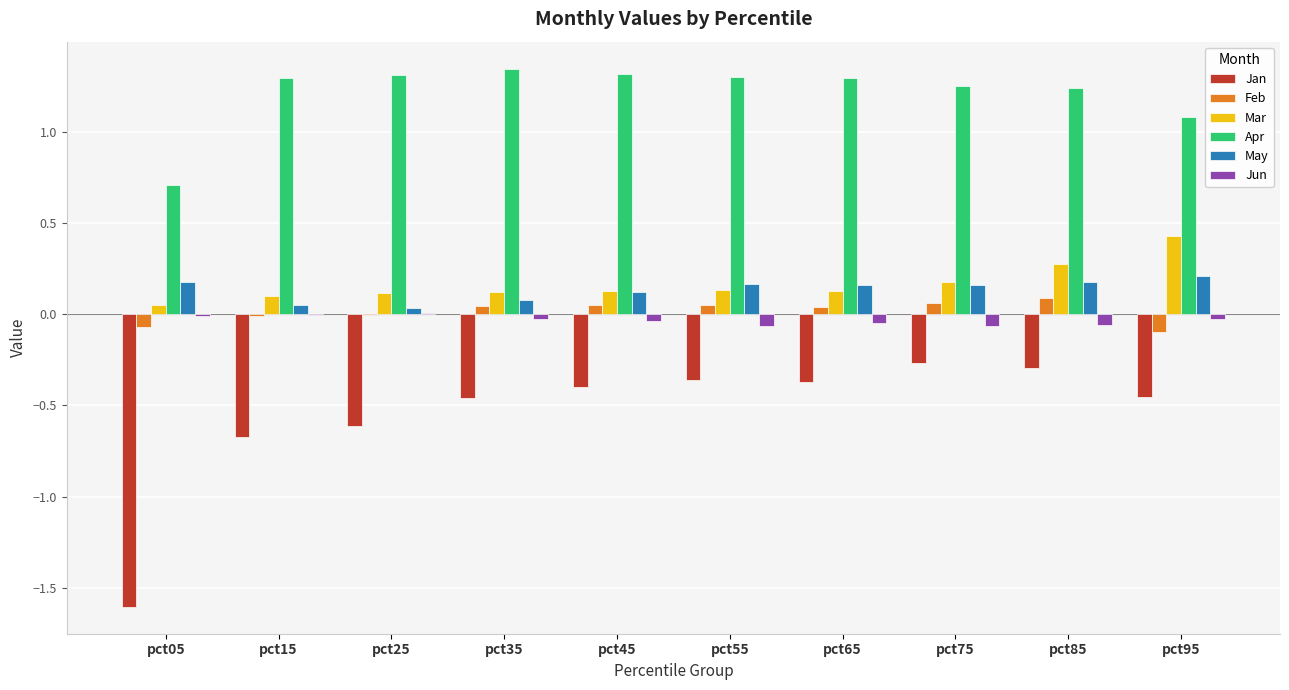

What is the sum of all Jan values?

-5.5